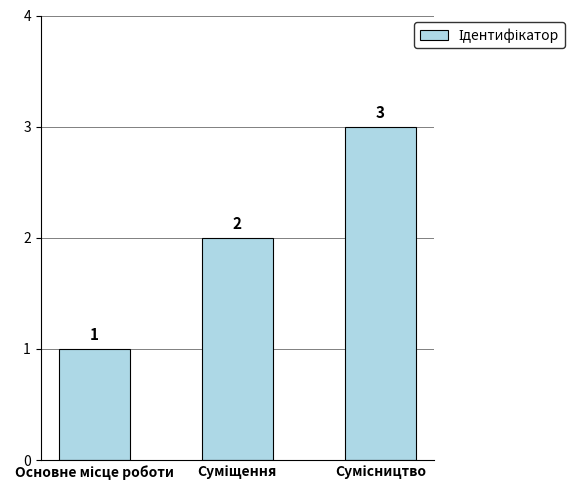

What is the greatest value displayed?

3